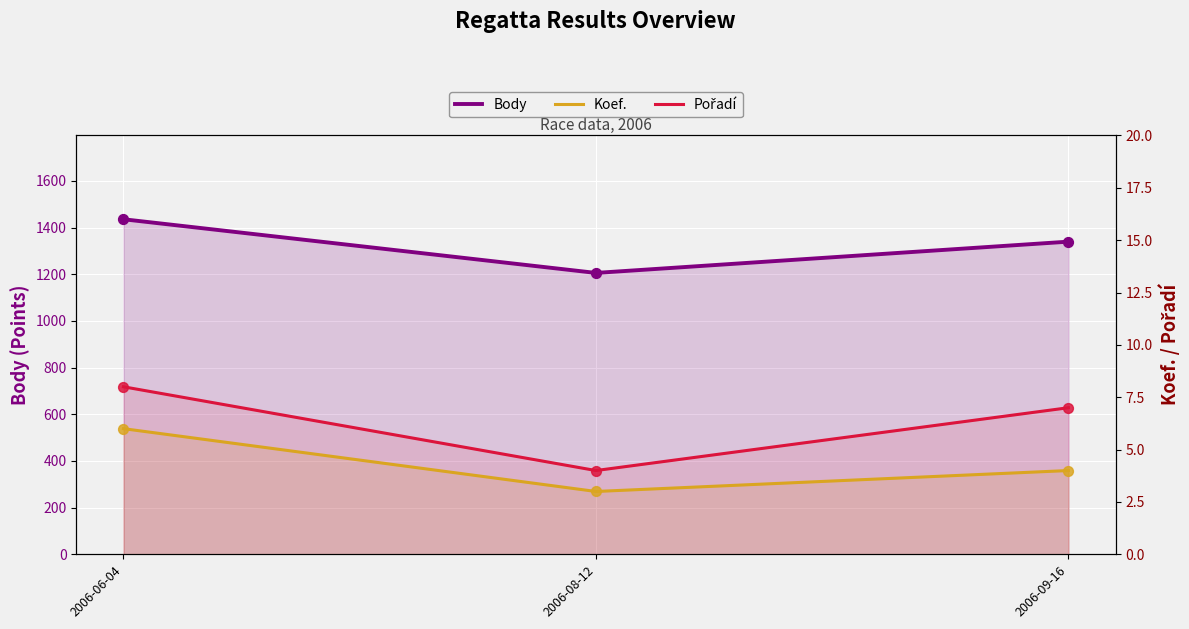

Which series contains the lowest Y value?

Koef.